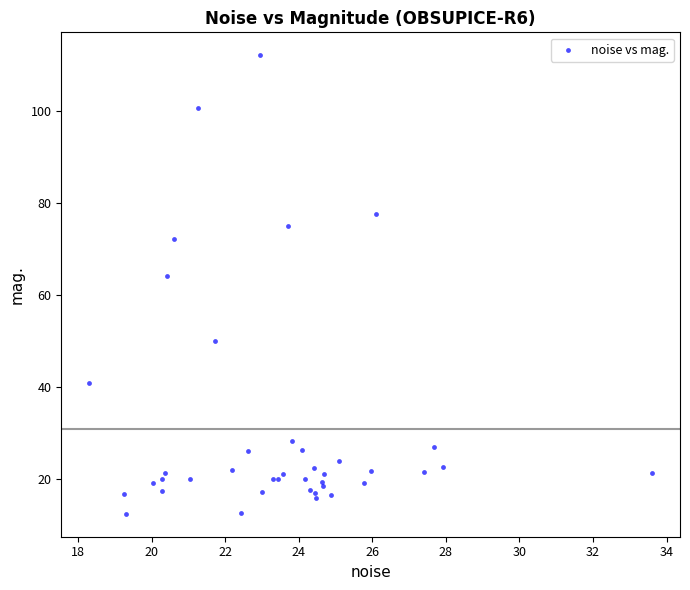

What Y value in the scatter plot is closest to 62?

64.2